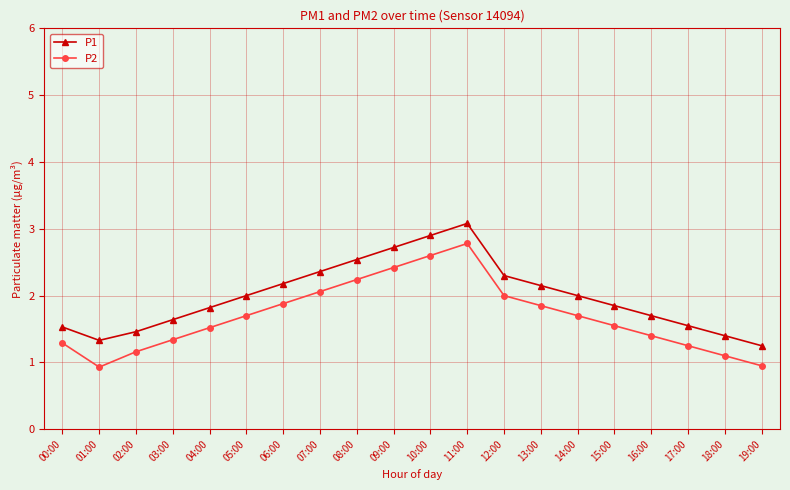

What is the difference between the maximum and minimum values in the P1 series?

1.8